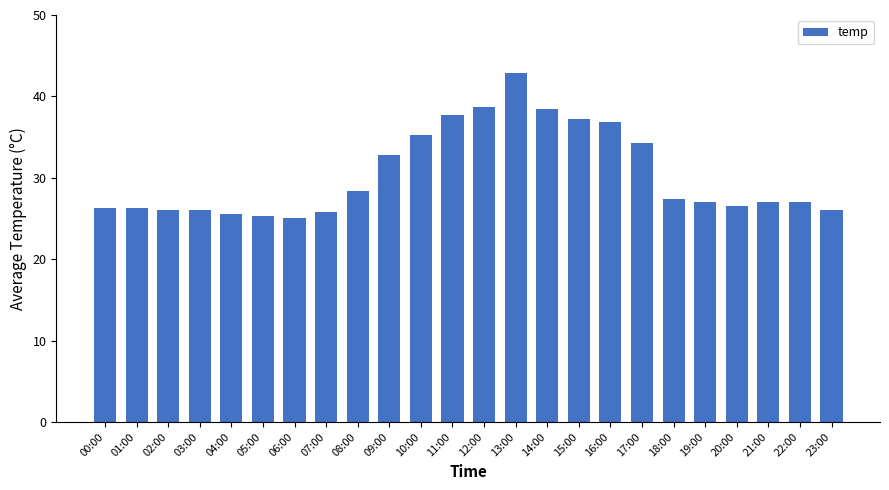

What is the difference between the maximum and second lowest values?

17.6